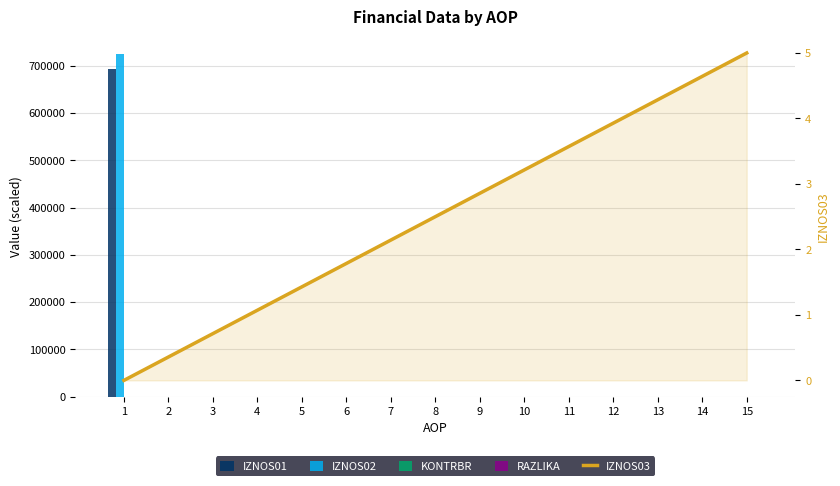

What are all the series names shown in the legend?

IZNOS01, IZNOS02, KONTRBR, RAZLIKA, IZNOS03